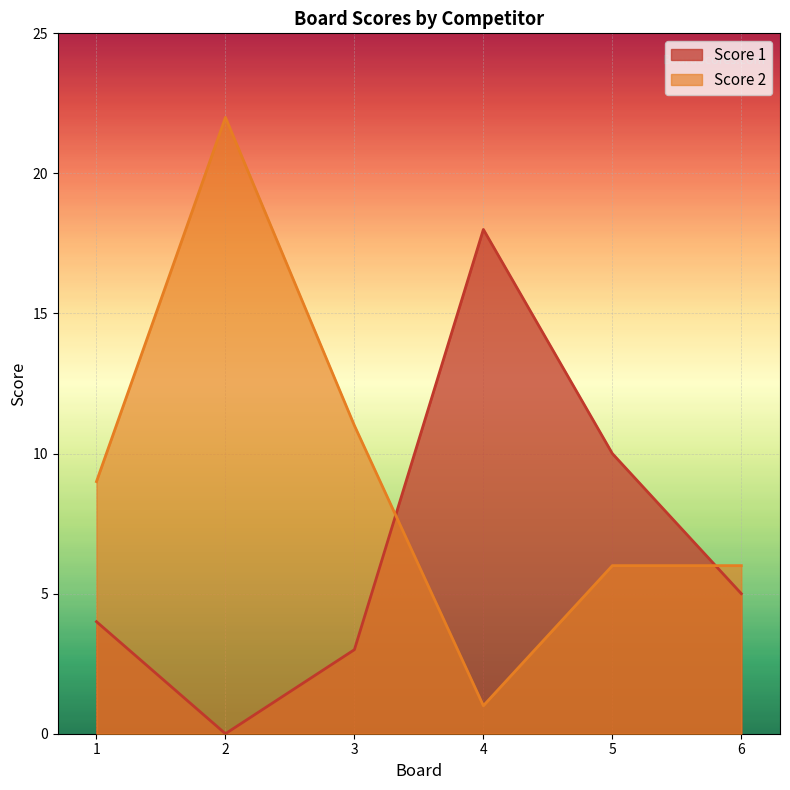

Where is the first local minimum for Score 1?

2